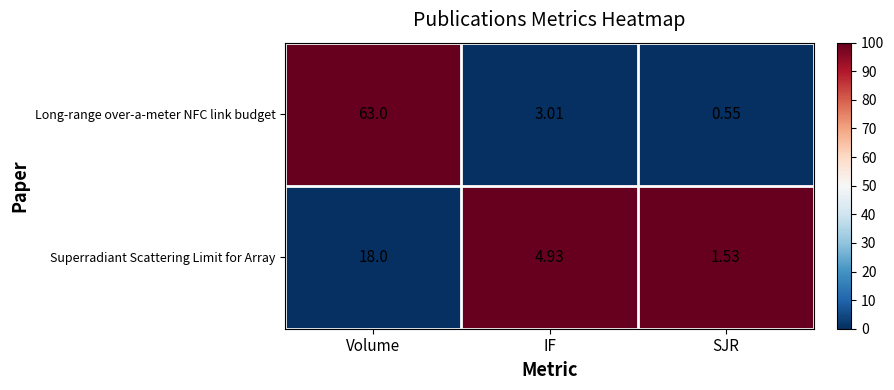

At which category does the chart reach its peak across all series?

Volume